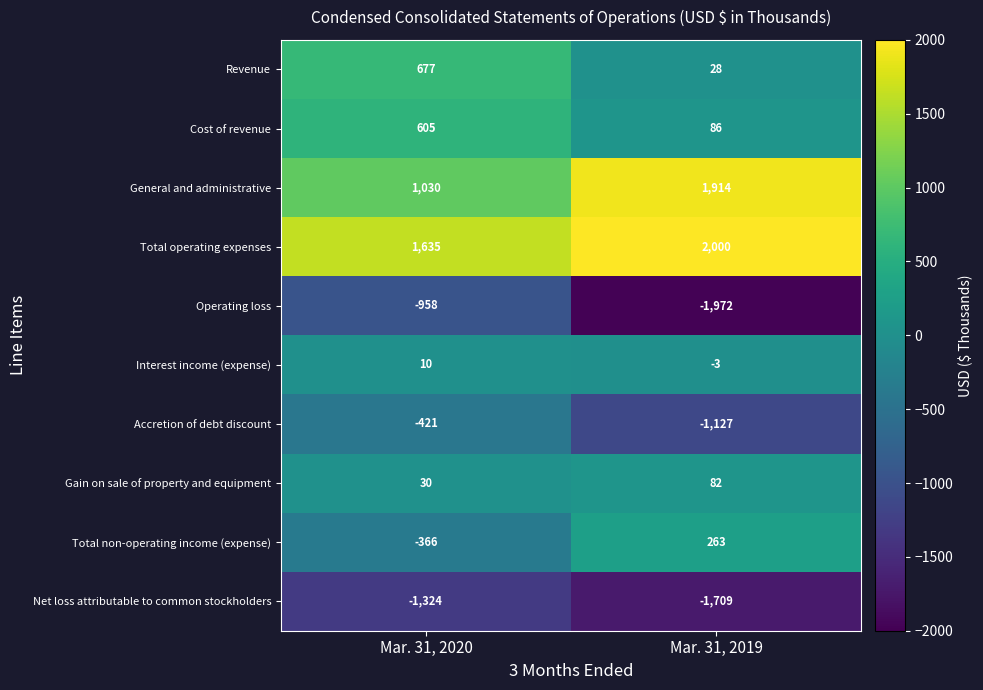

What is the sum of all Operating loss values?

-2930